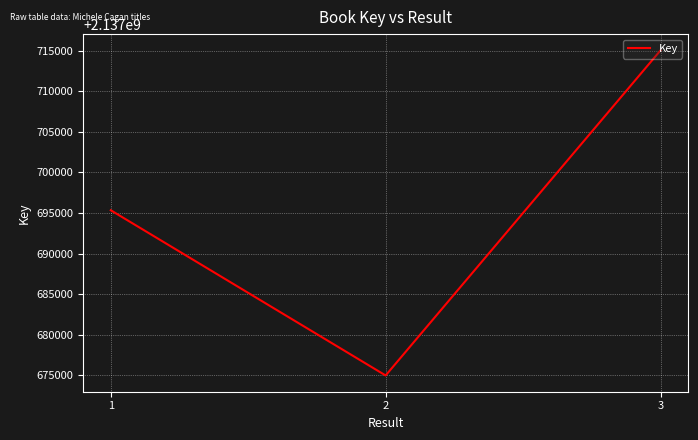

At which category does the chart reach its minimum across all series?

2